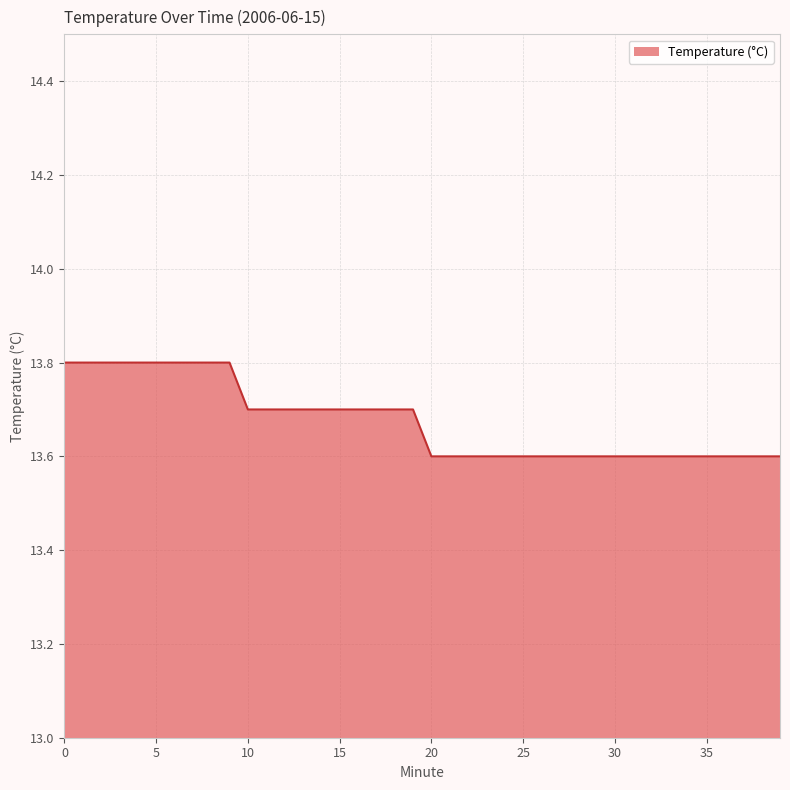

Reading left to right, extract all data points from this chart.

13.8	13.8	13.8	13.8	13.8	13.8	13.8	13.8	13.8	13.8	13.7	13.7	13.7	13.7	13.7	13.7	13.7	13.7	13.7	13.7	13.6	13.6	13.6	13.6	13.6	13.6	13.6	13.6	13.6	13.6	13.6	13.6	13.6	13.6	13.6	13.6	13.6	13.6	13.6	13.6